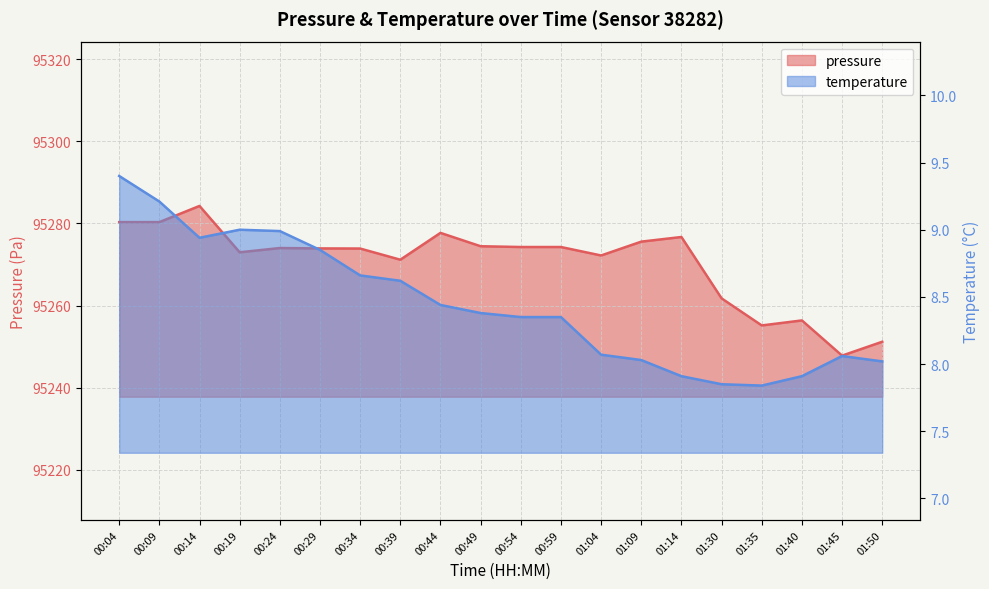

What is the total value across all series at 01:04?

95280.3